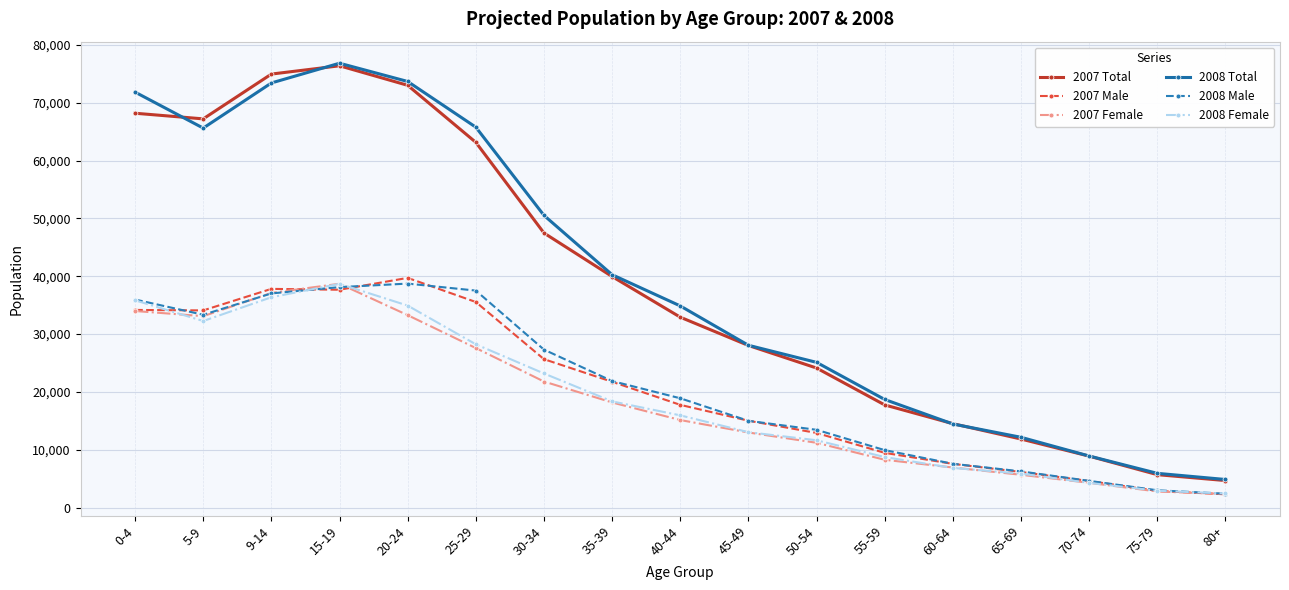

In 2007 Female, how many points are higher than both neighbors (excluding endpoints)?

1